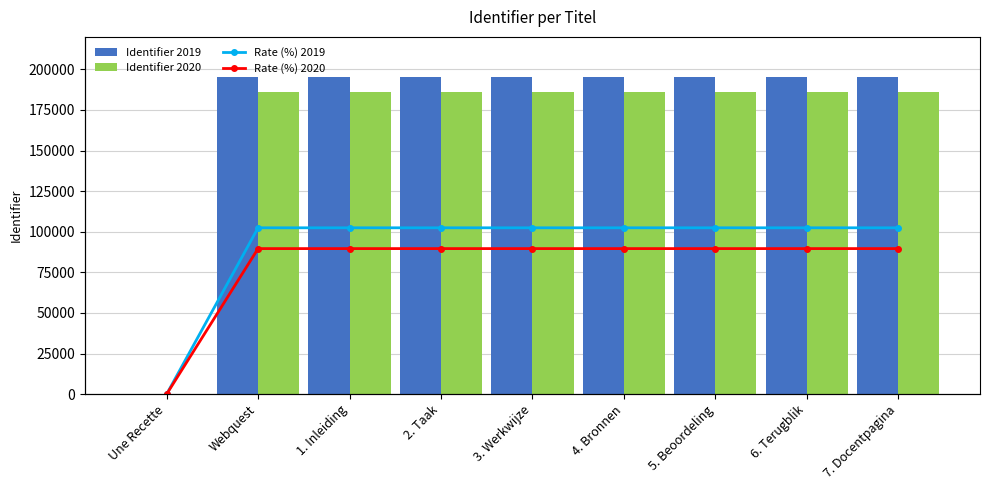

What is the sum of the Rate (%) 2019 values at 1. Inleiding and 5. Beoordeling?

111.8